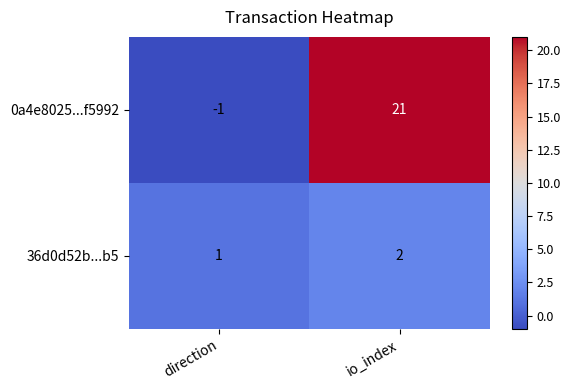

Which label corresponds to the largest value in the chart?

io_index